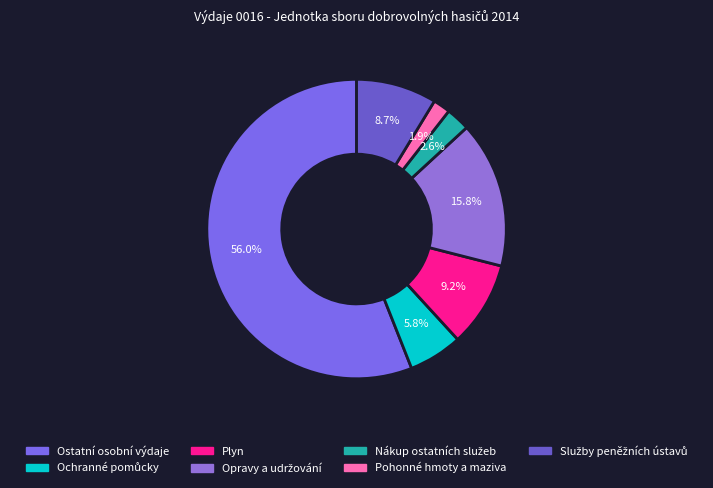

What percentage do Pohonné hmoty a maziva and Plyn together represent?

11.1%